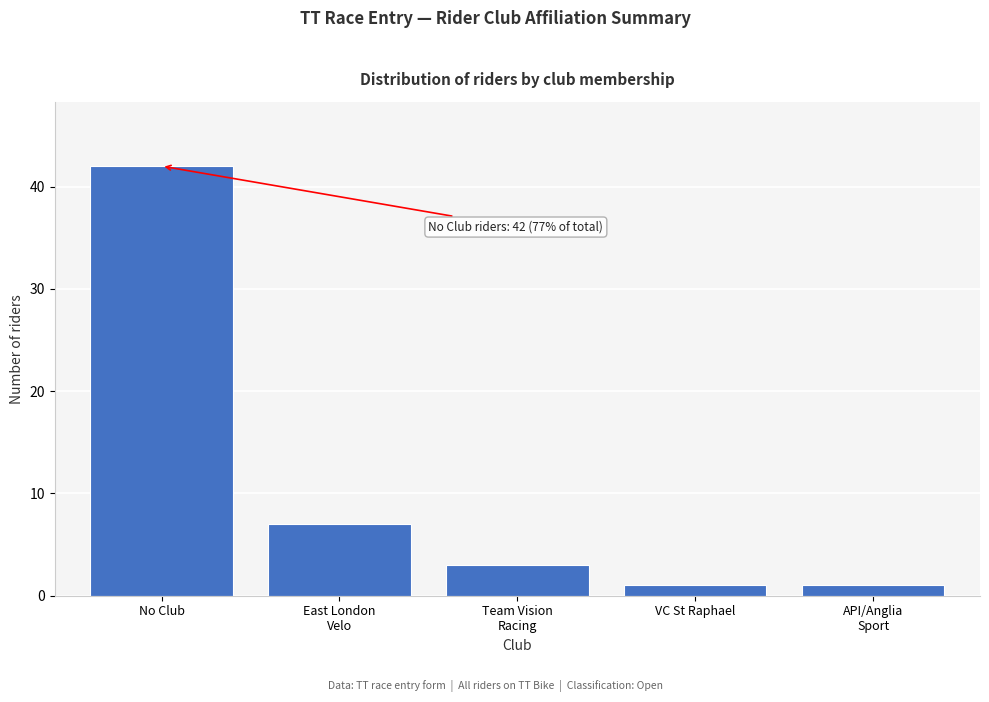

Reading left to right, list all the values displayed in this chart.

42	7	3	1	1